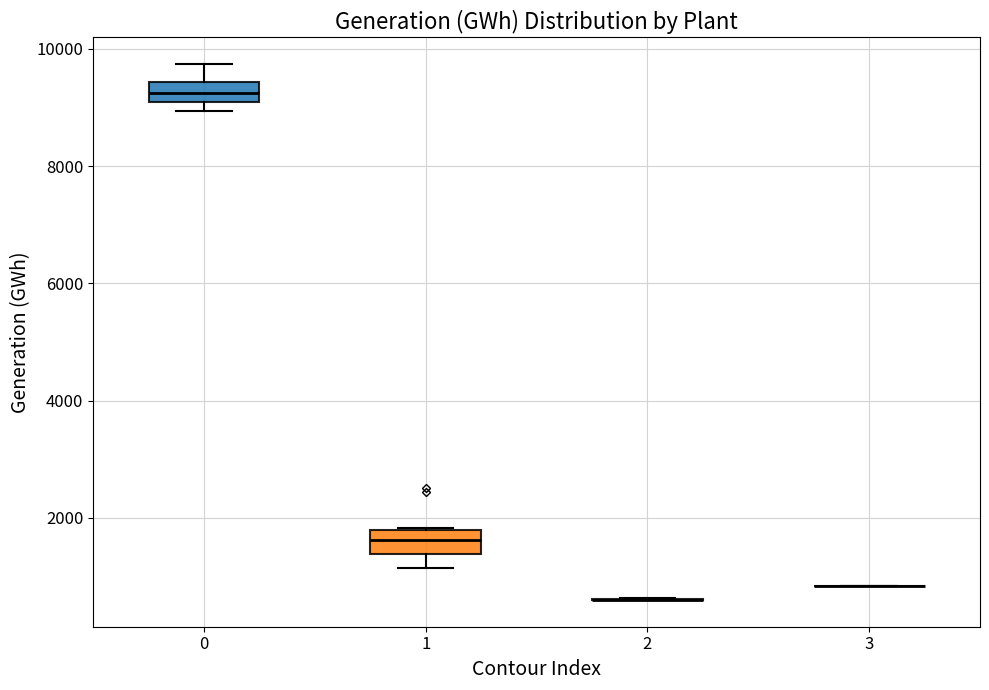

Reading left to right, read every box against the y-axis: the position of its median line, the range the box covers, and the ends of its whiskers. The values are not printed on the chart, so give them approximately, as read against the axis.

0: median 9200, box 9000 to 9400, whiskers 9000 (just below the box's lower edge) to 9800
1: median 1600, box 1400 to 1800, whiskers 1200 to 1800
2: box collapsed to a line at 600, whiskers 600 to 600
3: box collapsed to a line at 800, whiskers 800 to 800